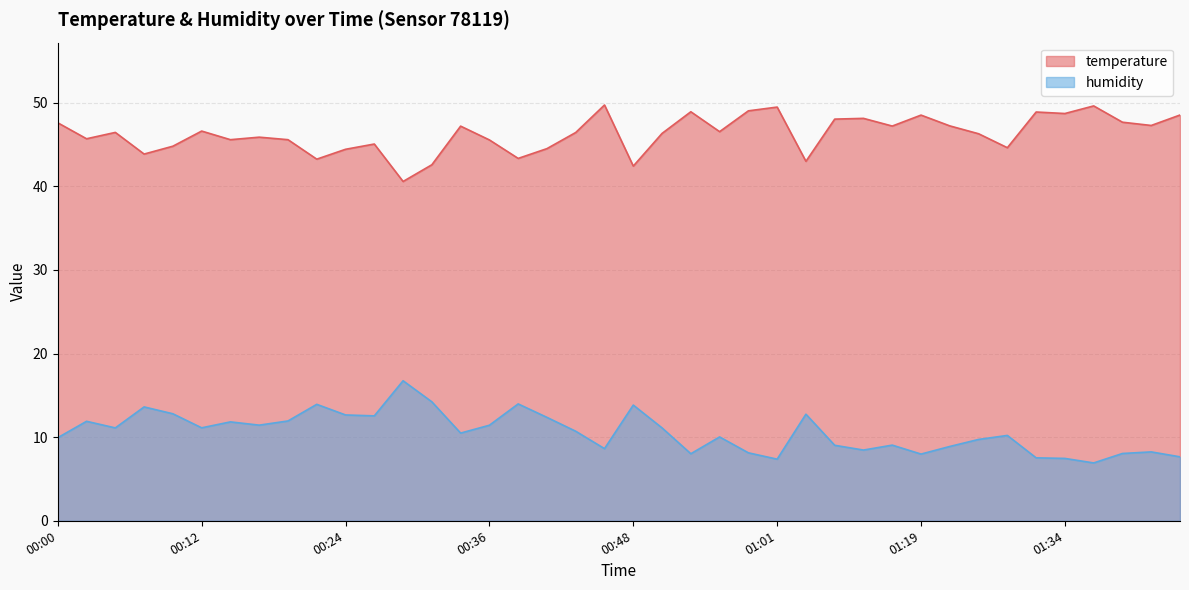

True or false: humidity and temperature cross at least once.

False